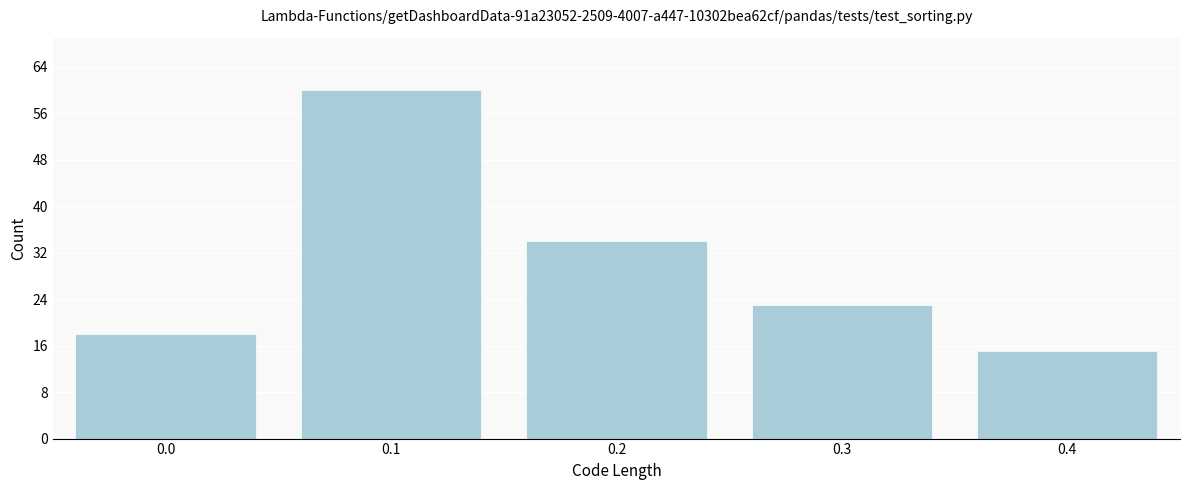

Reading left to right, transcribe all the data shown in this chart.

18	60	34	23	15